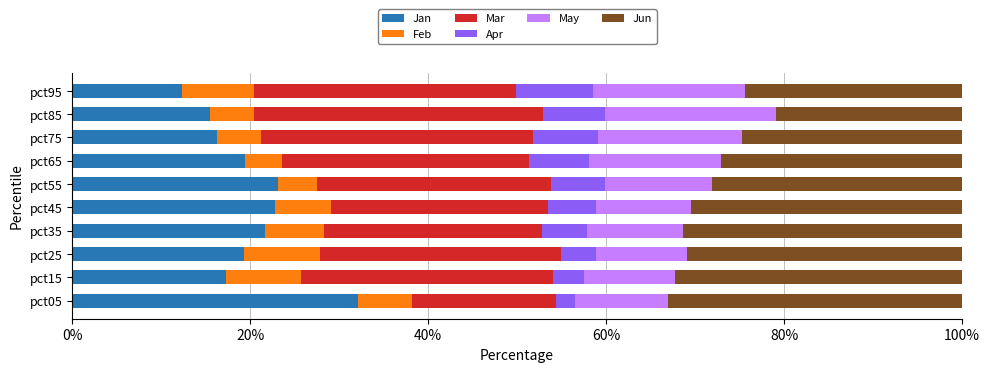

What is the sum of all Jan values?

199.9